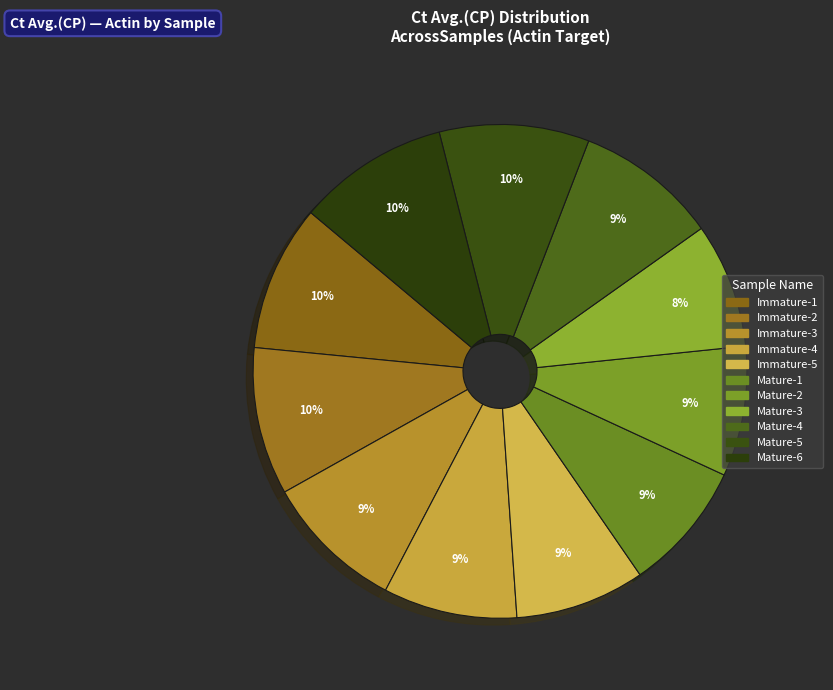

What percentage do Mature-4 and Immature-4 together represent?

18.1%